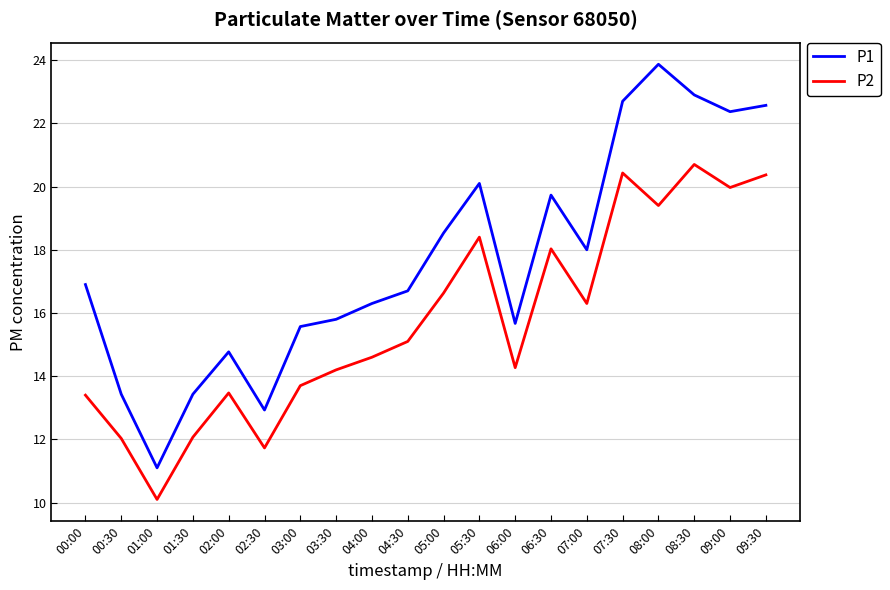

The P1 series shows 22.7 at 07:30. True or false?

True